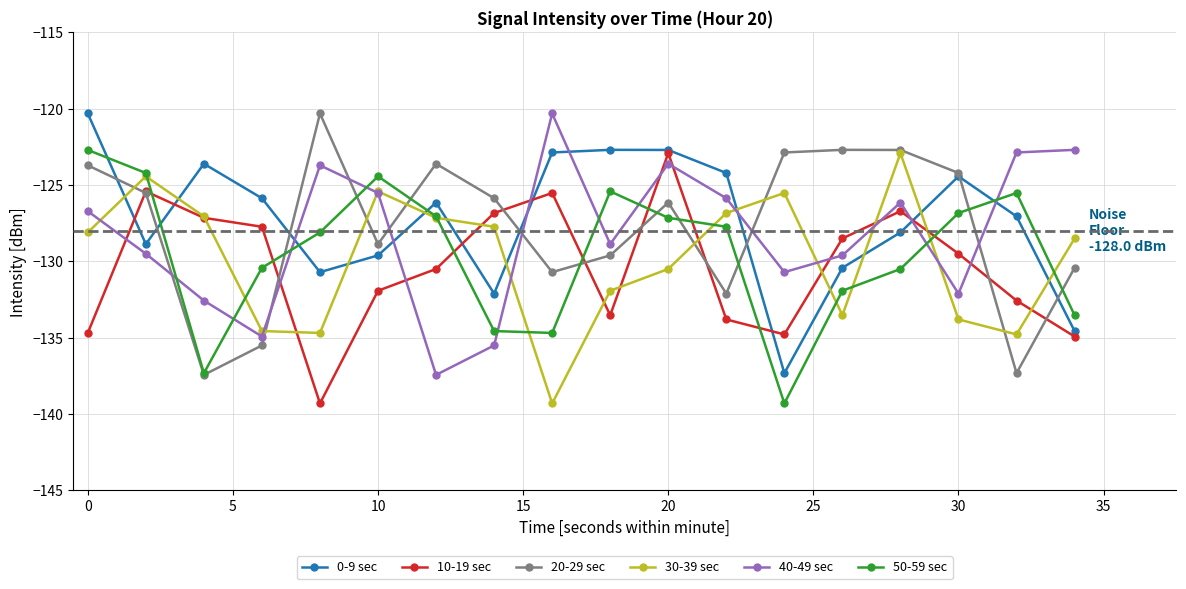

In 40-49 sec, how many points are lower than both neighbors (excluding endpoints)?

5